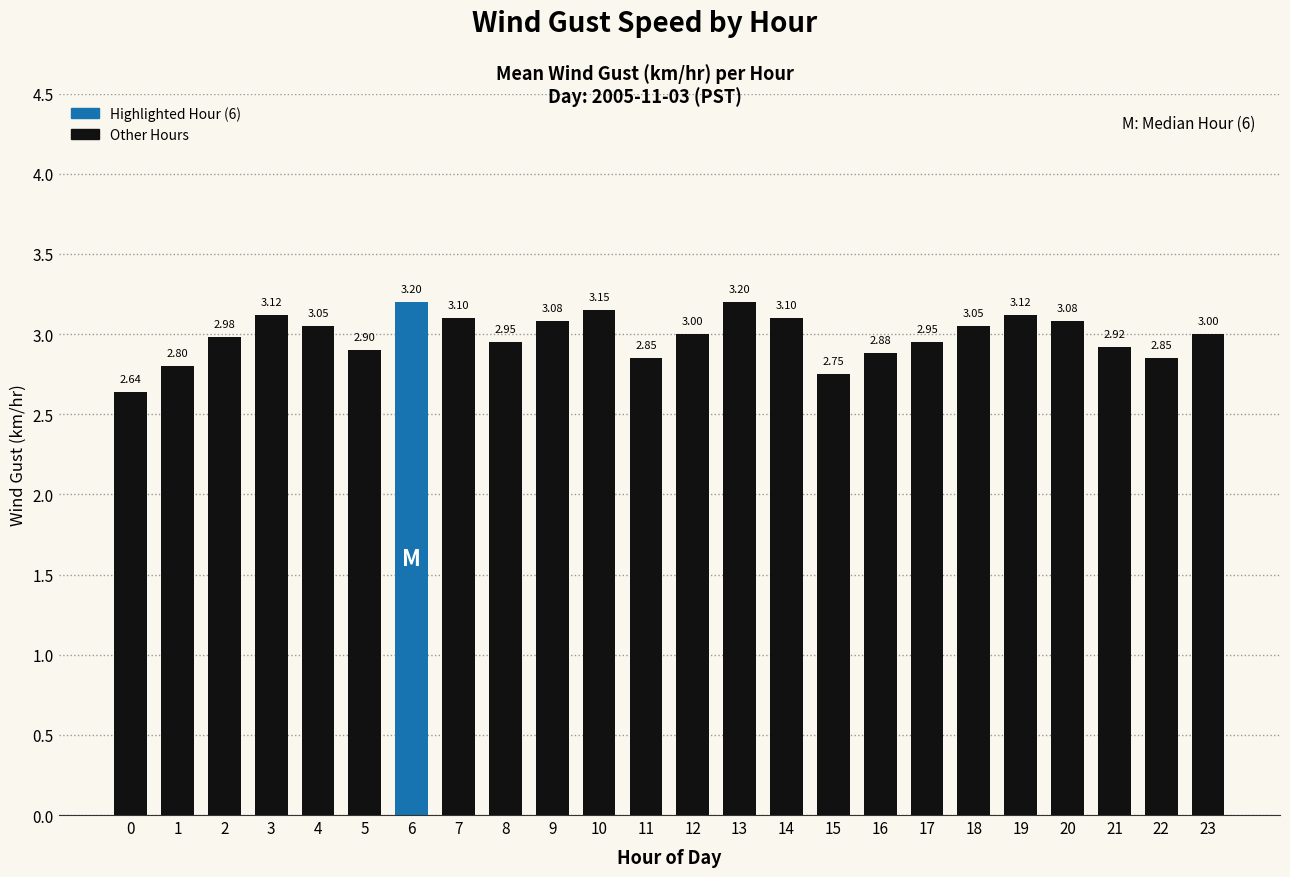

What is the greatest value displayed?

3.2